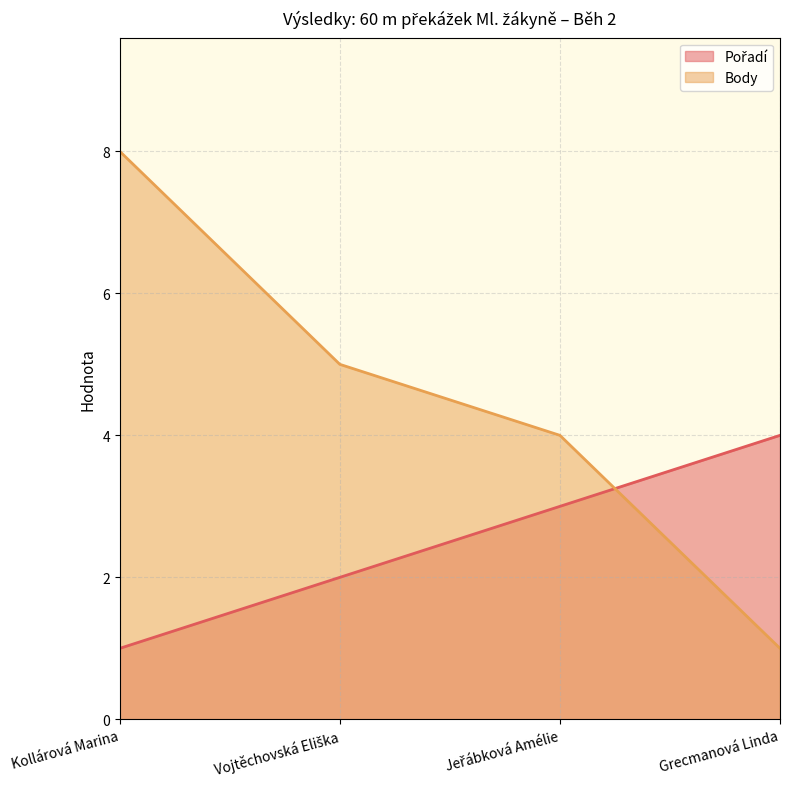

List the labels in order of Pořadí value, smallest first.

Kollárová Marina, Vojtěchovská Eliška, Jeřábková Amélie, Grecmanová Linda